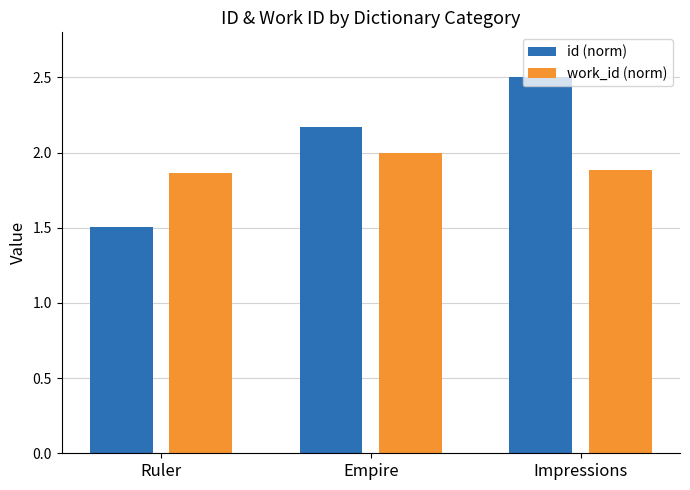

Read the work_id (norm) value at Empire.

2.0